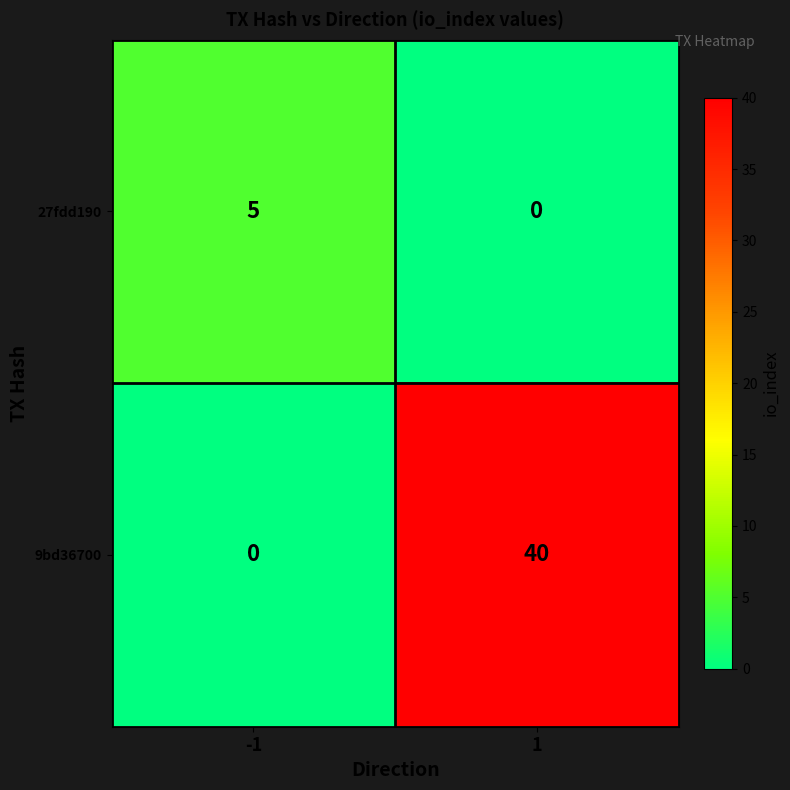

Reading right to left, extract all data points from this chart.

27fdd190: 0	5
9bd36700: 40	0